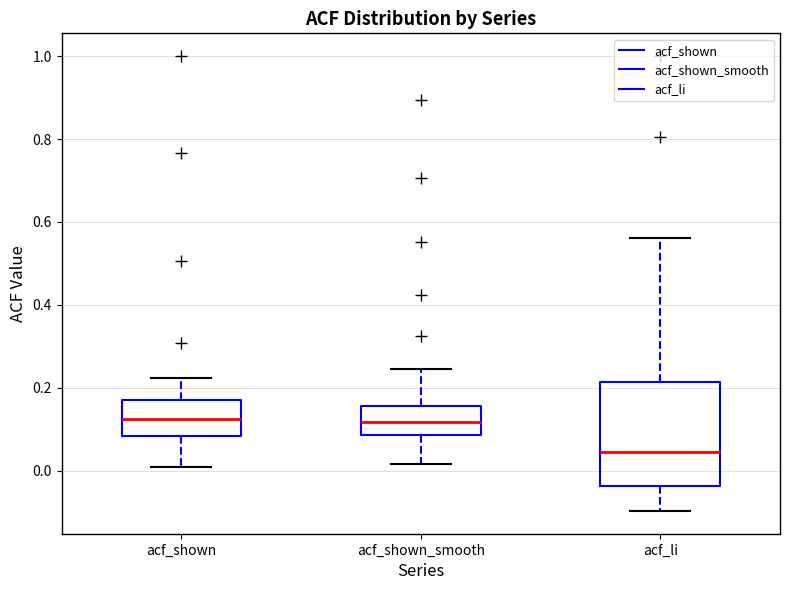

Reading left to right, read every box against the y-axis: the position of its median line, the range the box covers, and the ends of its whiskers. The values are not printed on the chart, so give them approximately, as read against the axis.

acf_shown: median 0.12, box 0.08 to 0.16, whiskers 0.00 to 0.22
acf_shown_smooth: median 0.12, box 0.08 to 0.16, whiskers 0.02 to 0.24
acf_li: median 0.04, box -0.04 to 0.22, whiskers -0.10 to 0.56